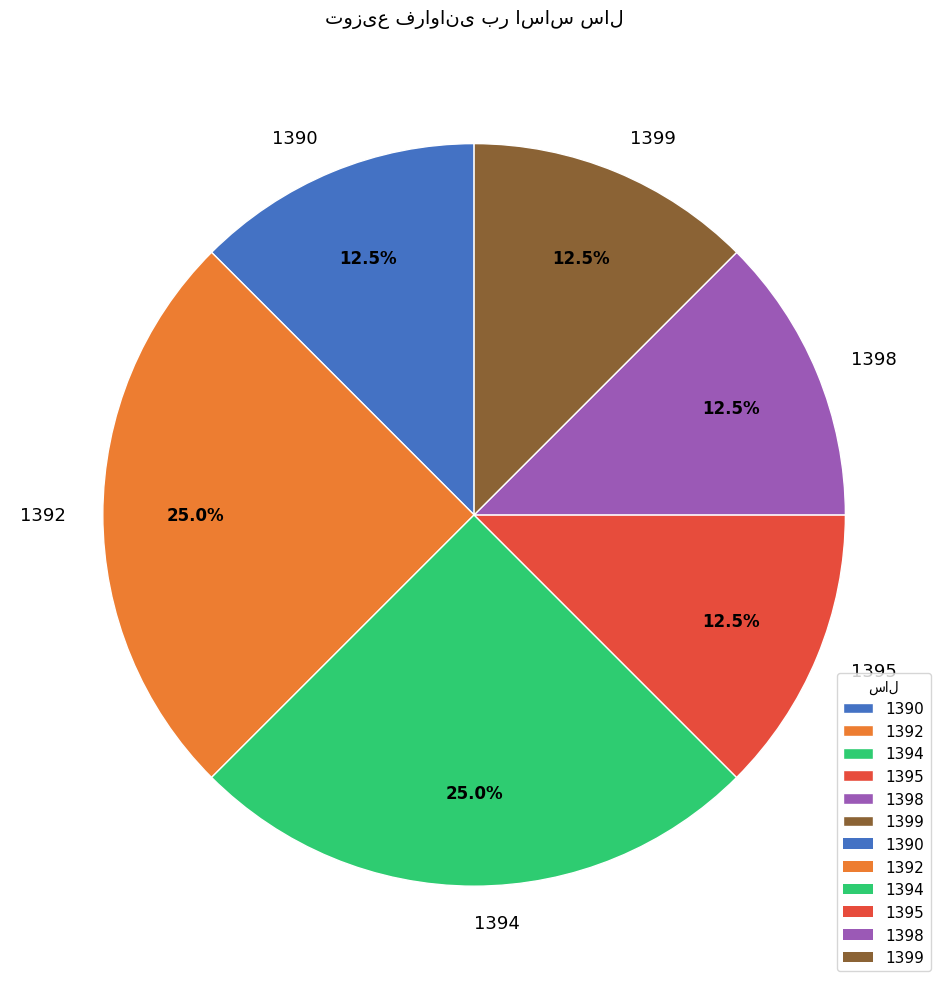

Is there any slice that represents more than half of the pie?

No